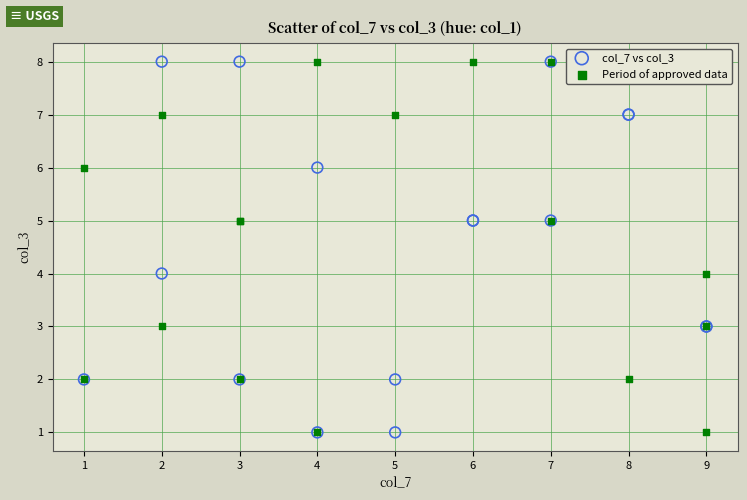

What are all the series names shown in the legend?

col_7 vs col_3, Period of approved data